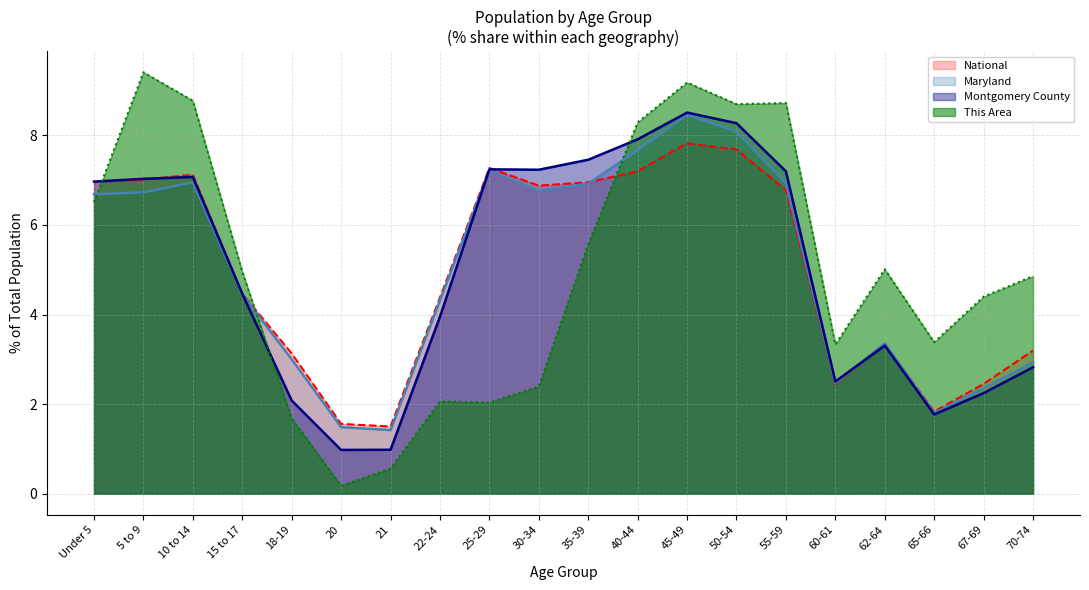

What is the lowest value of the National series?

1.5